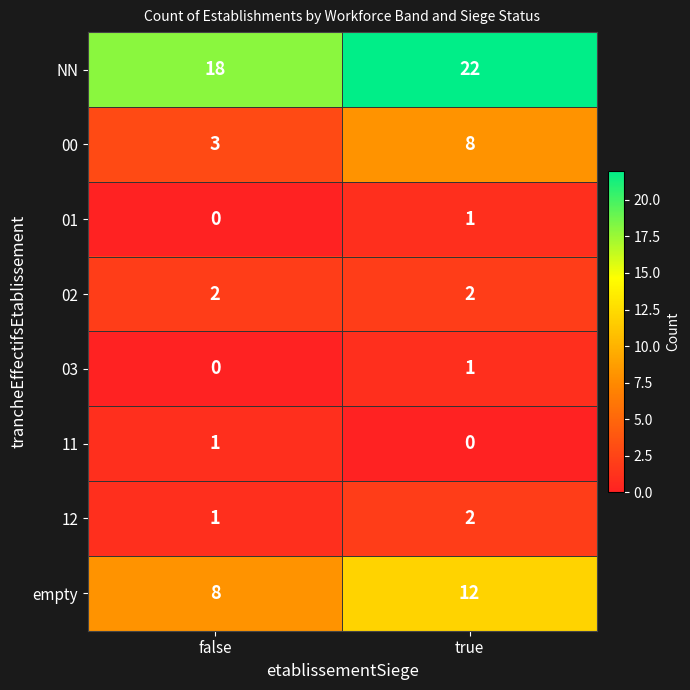

Reading left to right, list all the values displayed in this chart.

NN: 18	22
00: 3	8
01: 0	1
02: 2	2
03: 0	1
11: 1	0
12: 1	2
empty: 8	12